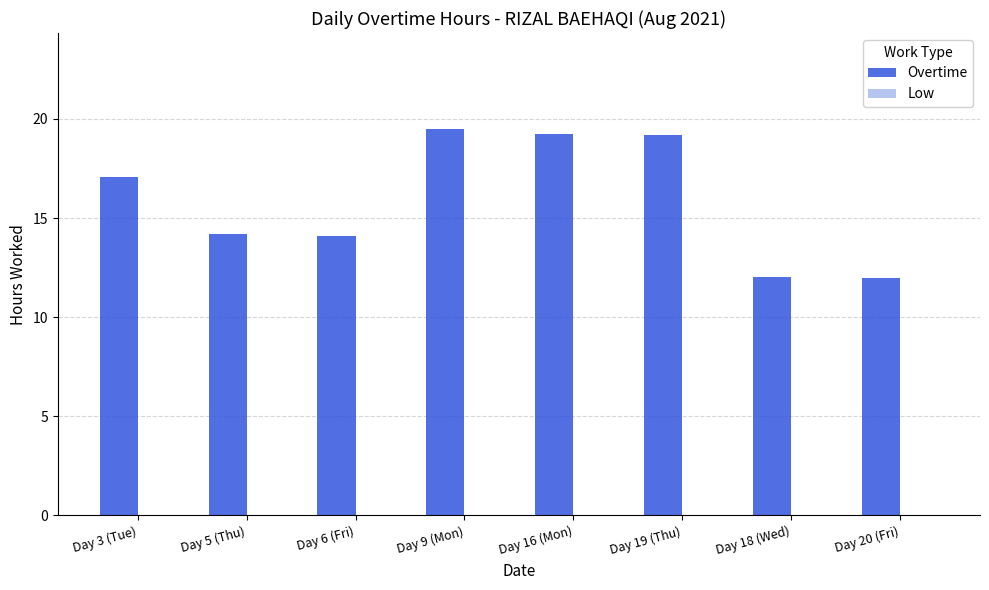

What is the label of the 1st bar from the left?

Day 3 (Tue)